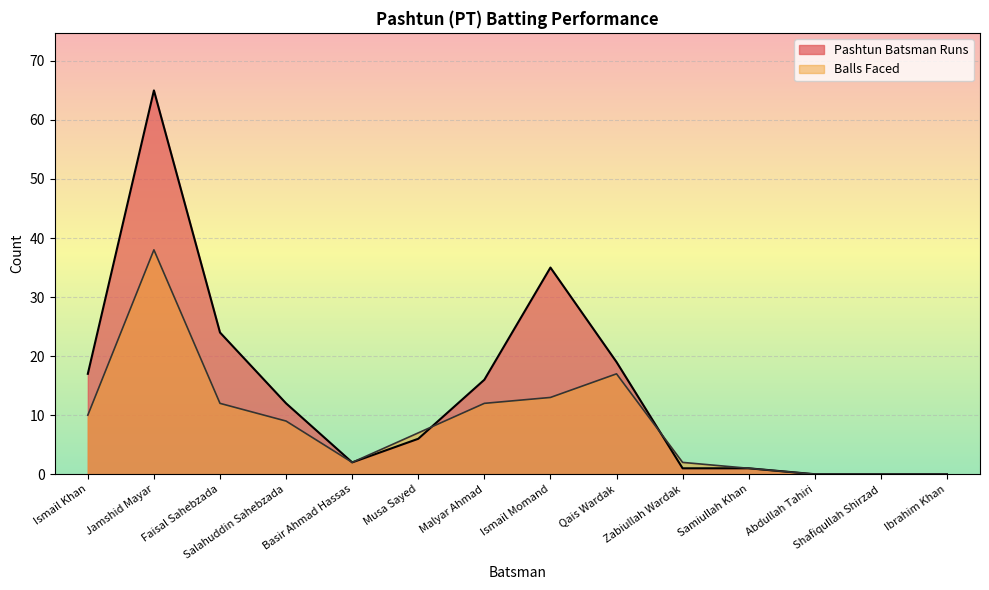

What is the sum of all Pashtun Batsman Runs values?

198